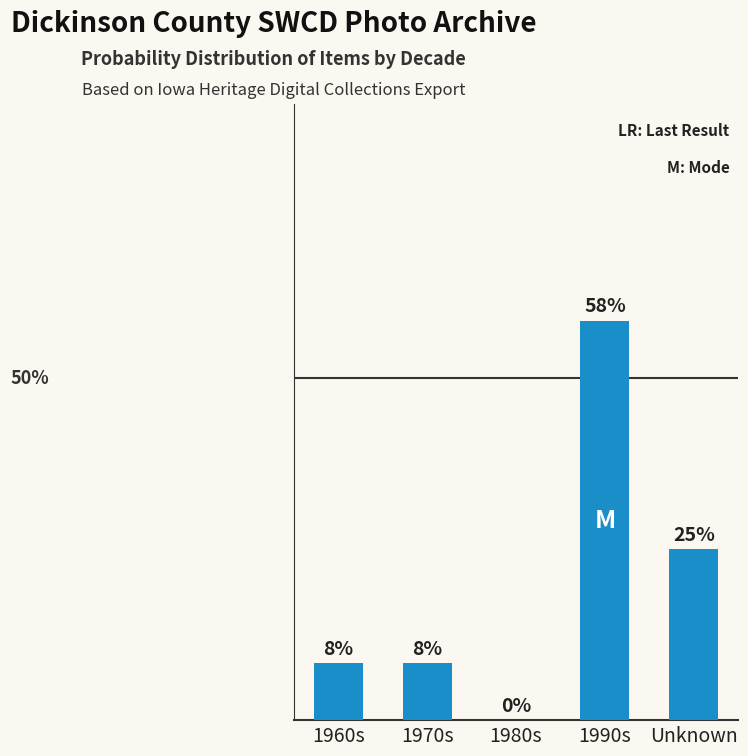

Which label corresponds to the smallest value in the chart?

1980s